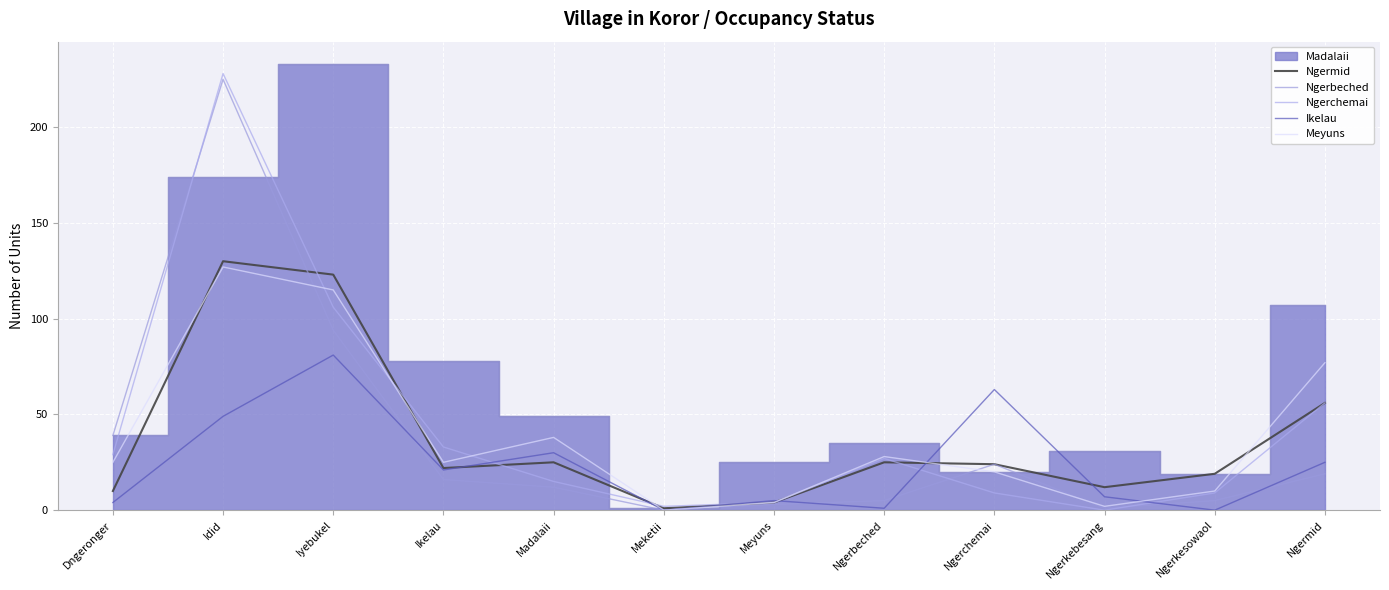

Where does the Ngermid series first go above 24?

Idid